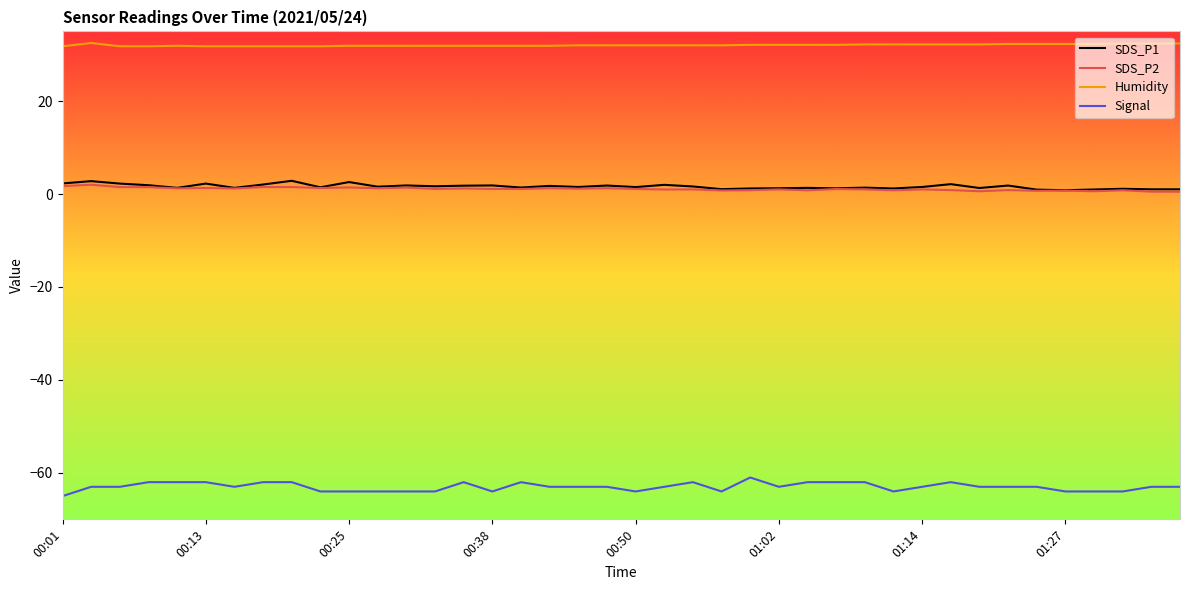

Which series has the largest total across all categories?

Humidity